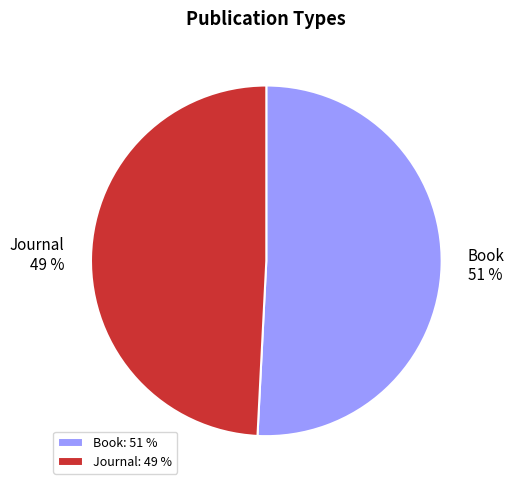

Combined, do Book and Journal account for over 50%?

Yes